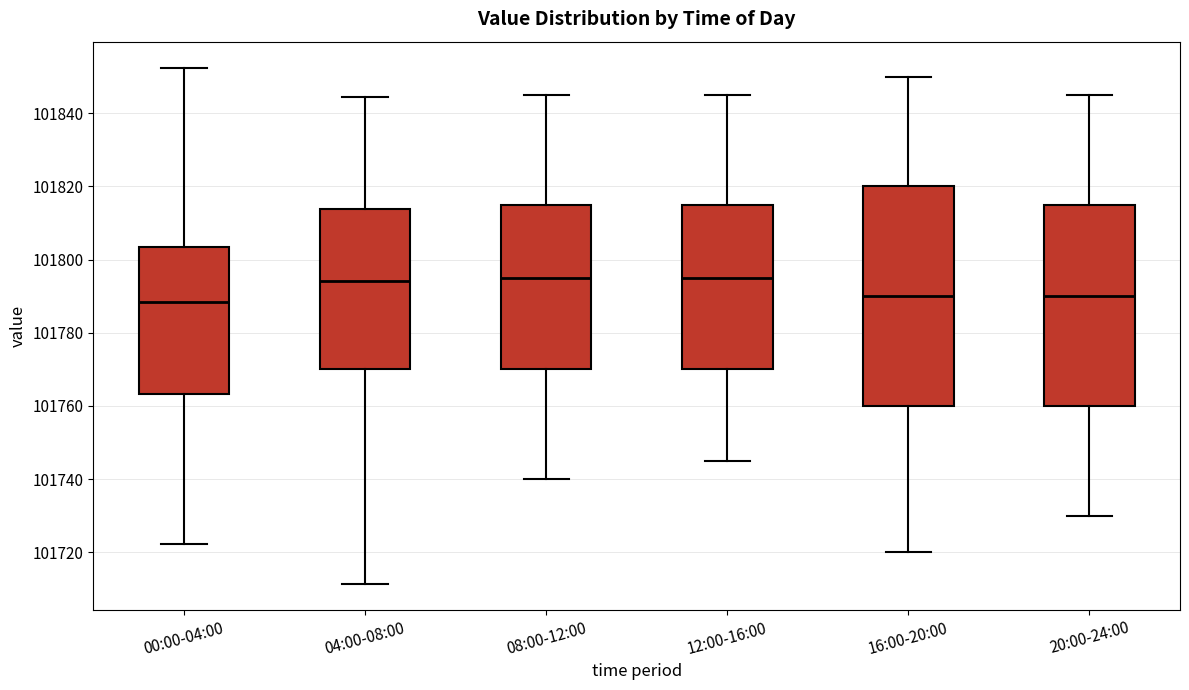

Reading left to right, transcribe this box plot: for each box, give where its median line is, the range the box spans, and where its two whiskers end, as read against the y-axis. The values are not printed on the chart, so give them approximately, as read against the axis.

00:00-04:00: median 101788, box 101764 to 101804, whiskers 101722 to 101852
04:00-08:00: median 101794, box 101770 to 101814, whiskers 101712 to 101844
08:00-12:00: median 101796, box 101770 to 101816, whiskers 101740 to 101846
12:00-16:00: median 101796, box 101770 to 101816, whiskers 101746 to 101846
16:00-20:00: median 101790, box 101760 to 101820, whiskers 101720 to 101850
20:00-24:00: median 101790, box 101760 to 101816, whiskers 101730 to 101846